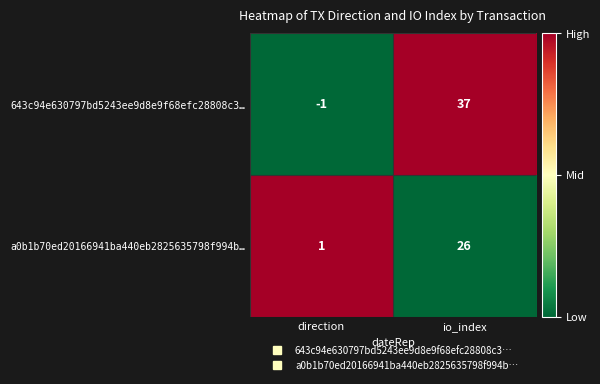

What is the difference between the highest and lowest values at io_index?

11